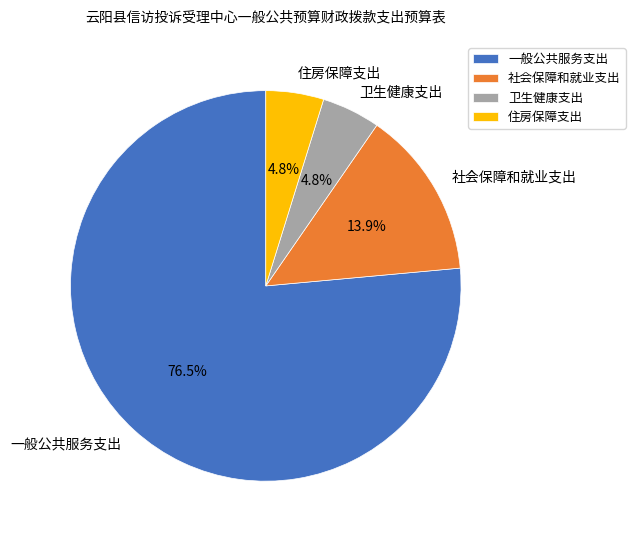

Between 社会保障和就业支出 and 一般公共服务支出, which is larger?

一般公共服务支出